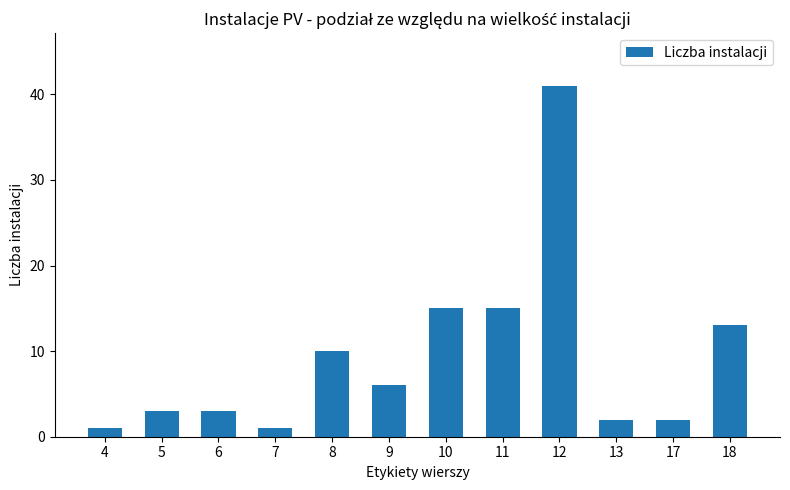

How many data points does each series have?

12